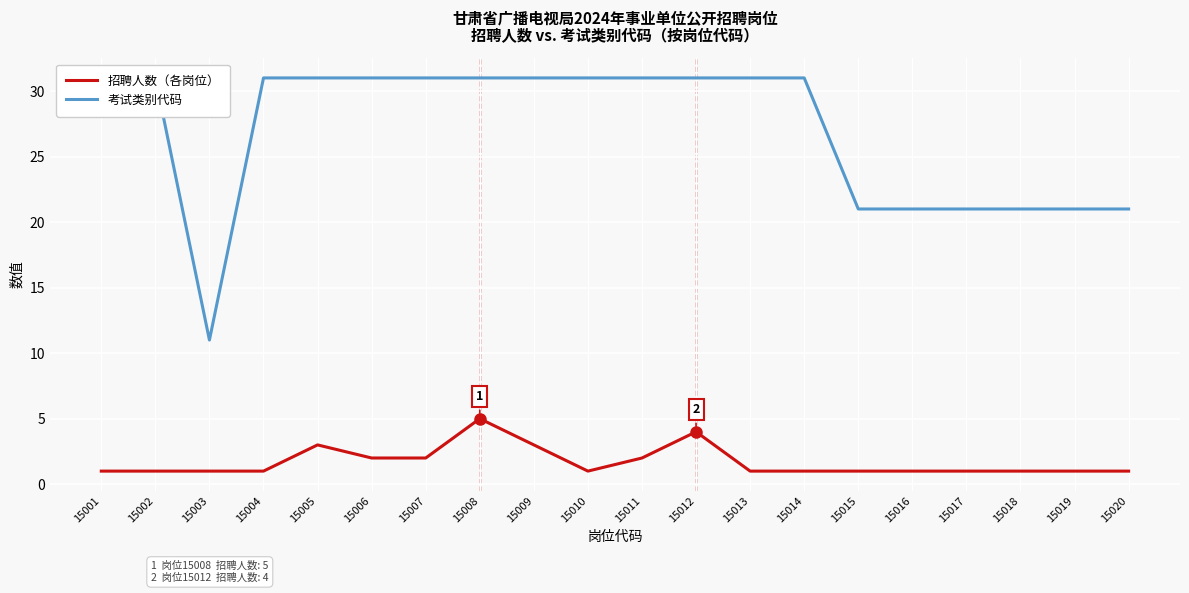

What is the minimum value for 考试类别代码?

11